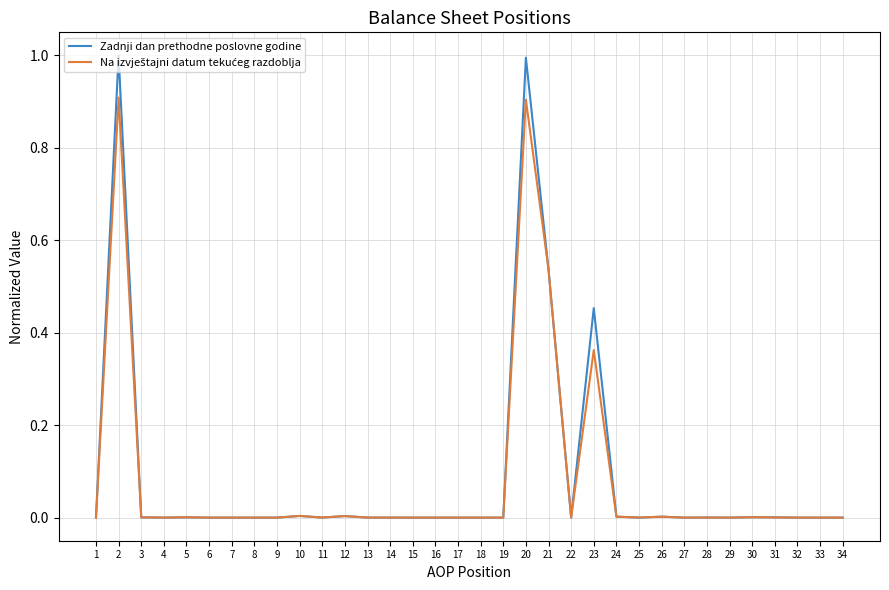

What is the maximum value shown in the chart?

1.0